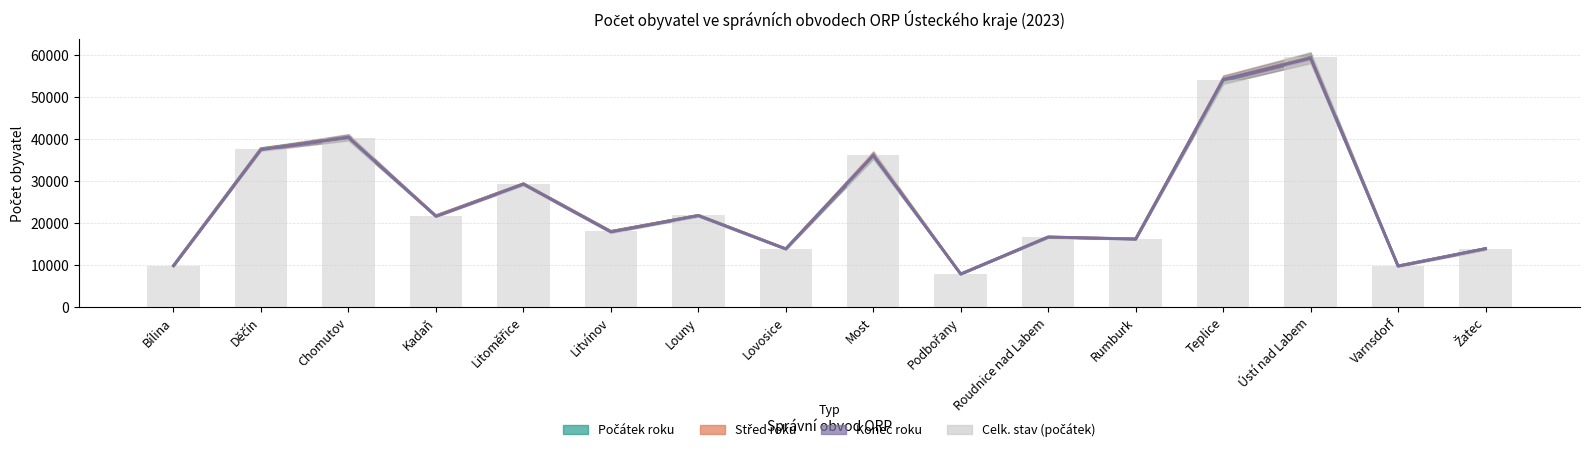

Which has a higher value, Děčín or Louny?

Děčín